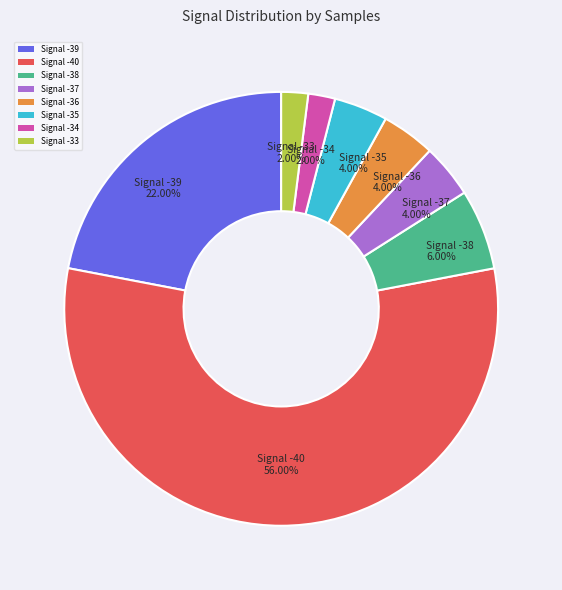

What is the largest slice in the pie chart?

Signal -40